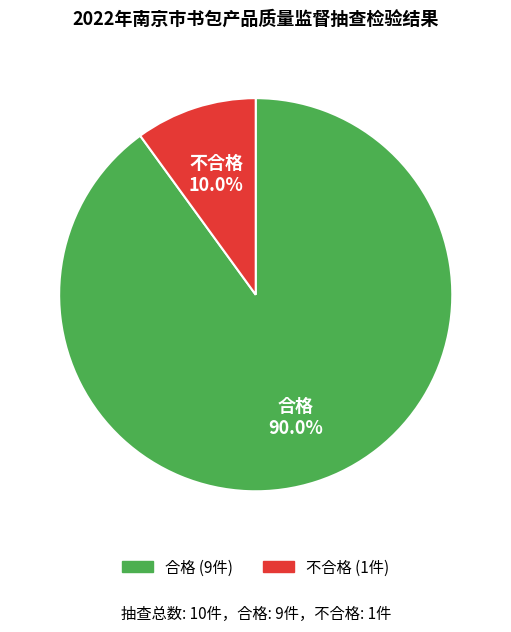

What percentage is the 不合格 slice, to the nearest percent?

10%